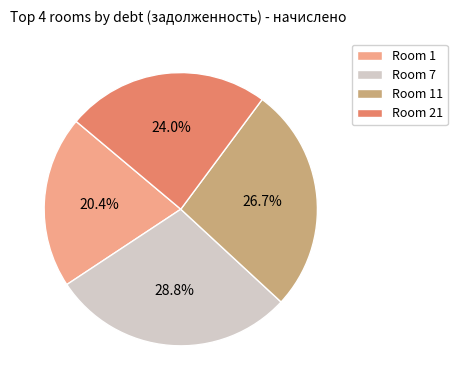

Is there a majority slice in this chart?

No